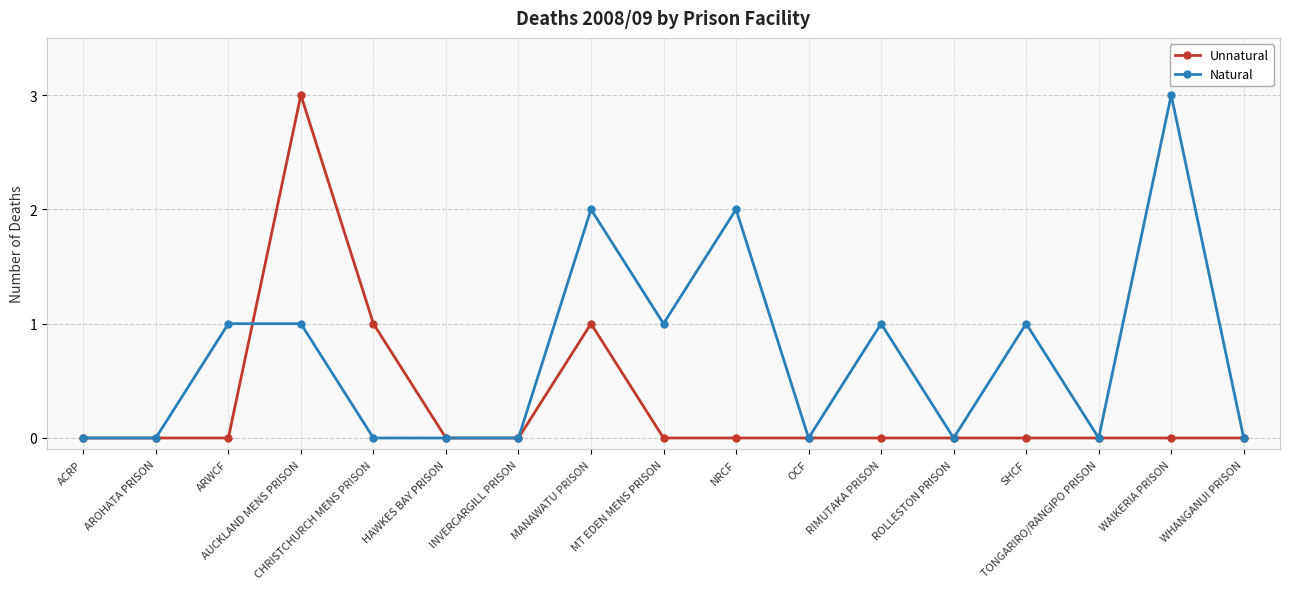

How many distinct data groups are displayed?

2